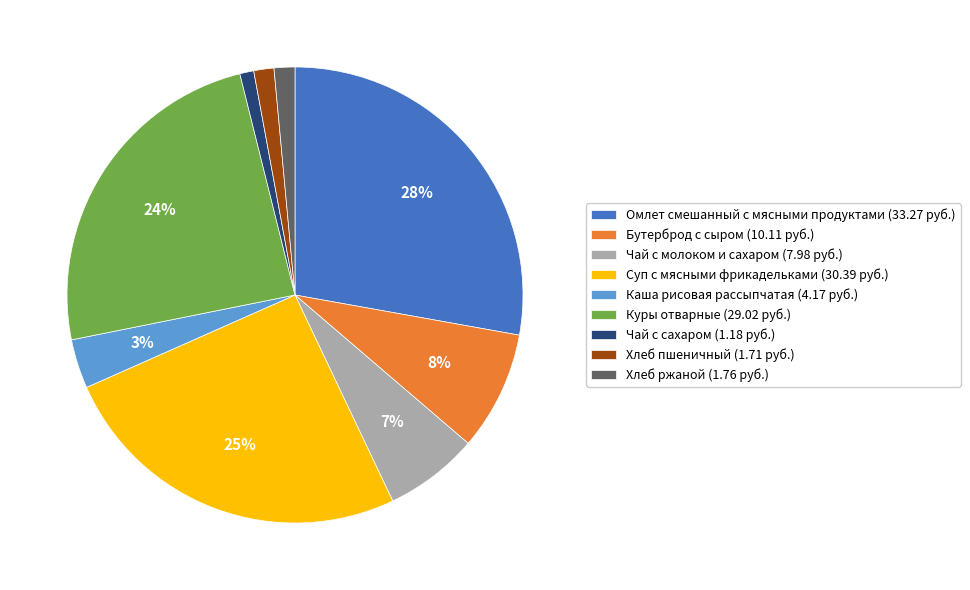

Between Хлеб ржаной (1.76 руб.) and Чай с молоком и сахаром (7.98 руб.), which is larger?

Чай с молоком и сахаром (7.98 руб.)